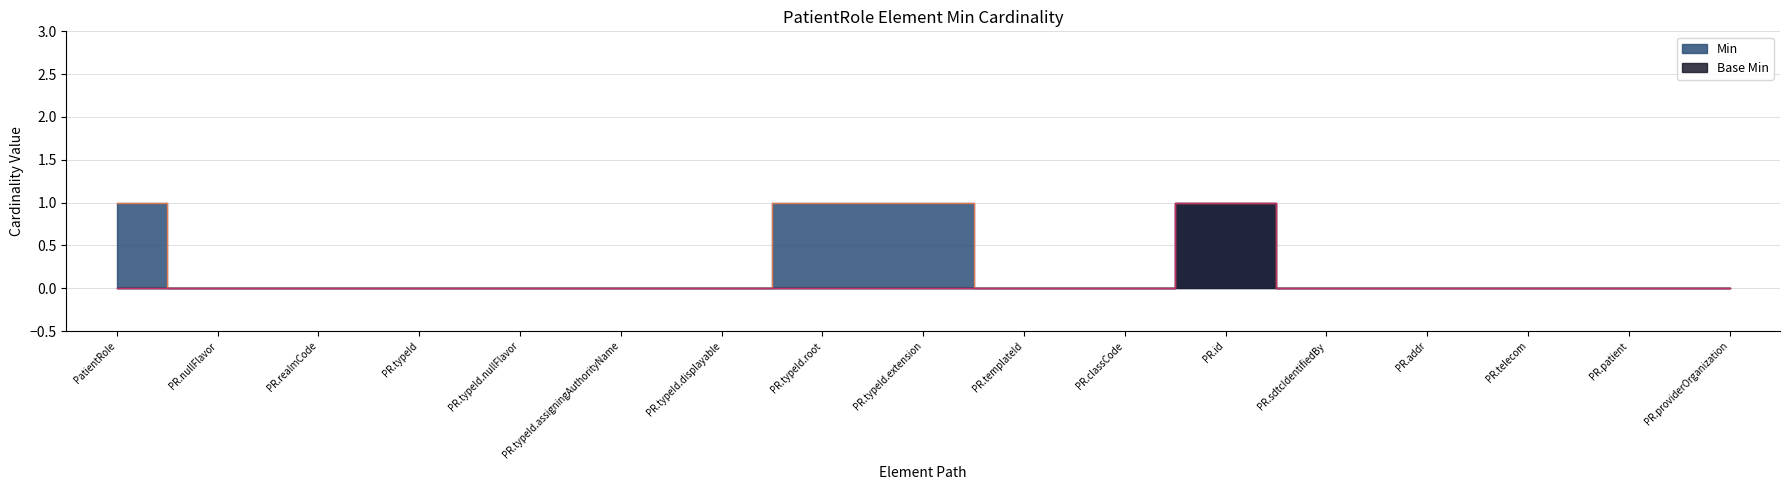

Rank the series by their average value, from lowest to highest.

Base Min, Min